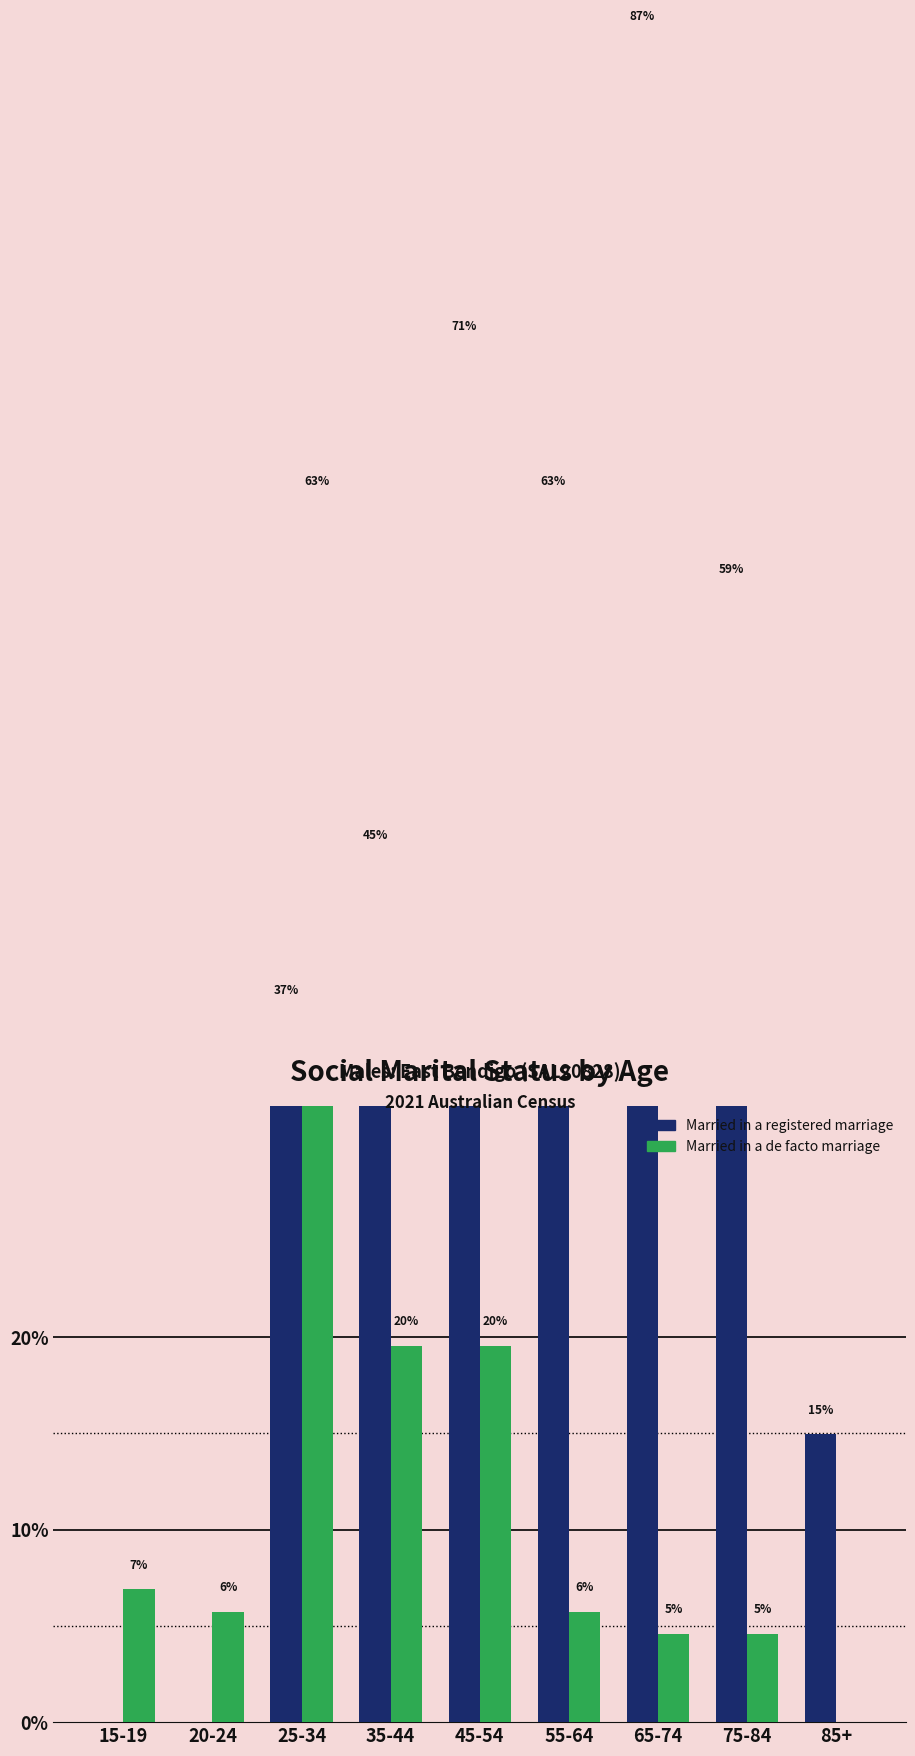

How many data points in Married in a registered marriage are above 39?

4